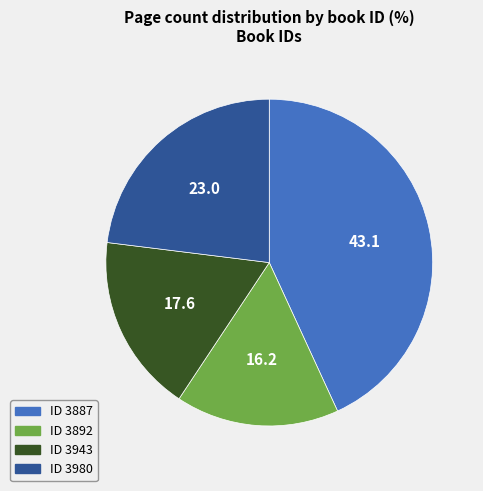

Rank the categories by value from lowest to highest.

ID 3892, ID 3943, ID 3980, ID 3887